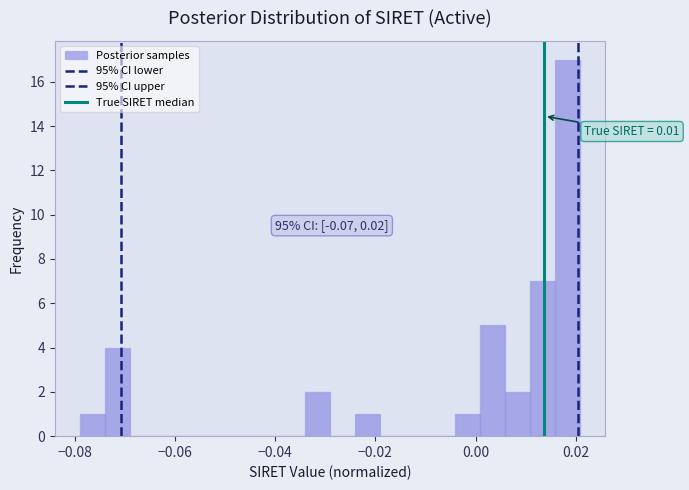

Read against the x-axis, roughly where is the centre of the tallest bar?

0.018